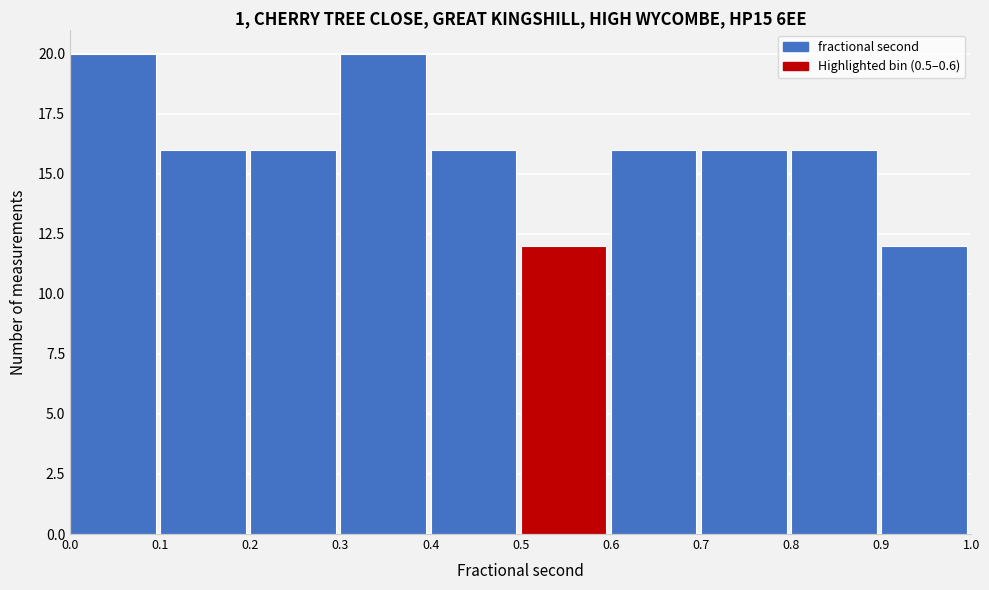

How tall is the bar that spans 0.3 to 0.4 on the x-axis? The values are not printed on the chart, so give them approximately, as read against the axis.

20